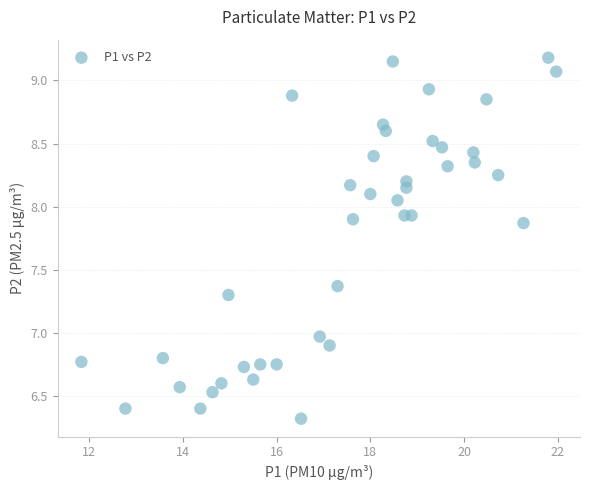

What is the range of X values (max minus min)?

10.1